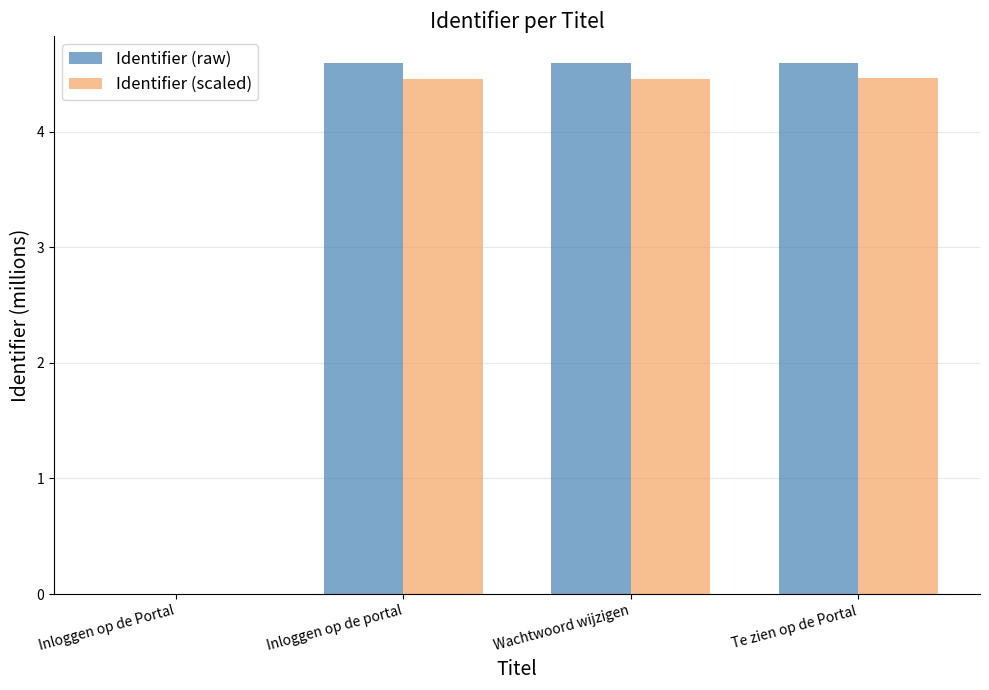

Is the value of Identifier (raw) at Inloggen op de portal greater than the value of Identifier (scaled) at Inloggen op de portal?

Yes